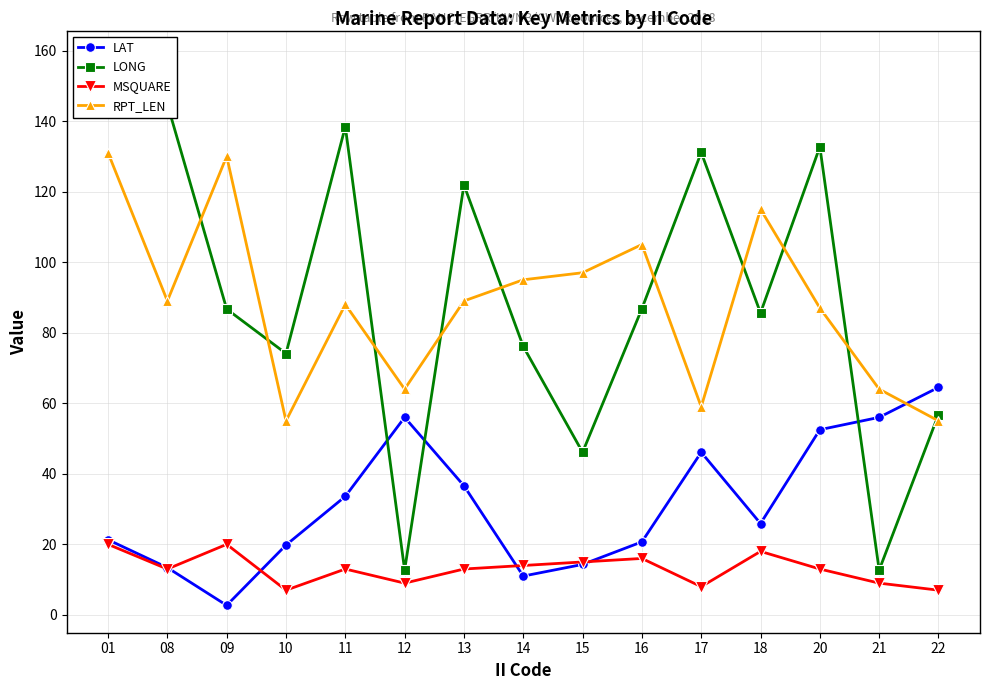

Count the number of categories in the chart.

15